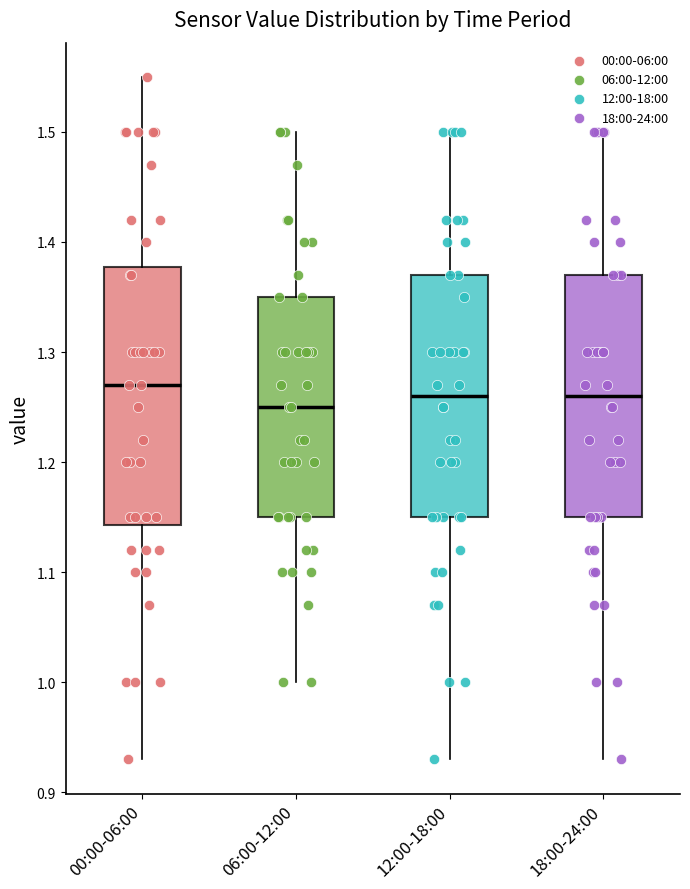

Reading left to right, transcribe this box plot: for each box, give where its median line is, the range the box spans, and where its two whiskers end, as read against the y-axis. The values are not printed on the chart, so give them approximately, as read against the axis.

00:00-06:00: median 1.27, box 1.14 to 1.38, whiskers 0.93 to 1.55
06:00-12:00: median 1.25, box 1.15 to 1.35, whiskers 1.00 to 1.50
12:00-18:00: median 1.26, box 1.15 to 1.37, whiskers 0.93 to 1.50
18:00-24:00: median 1.26, box 1.15 to 1.37, whiskers 0.93 to 1.50